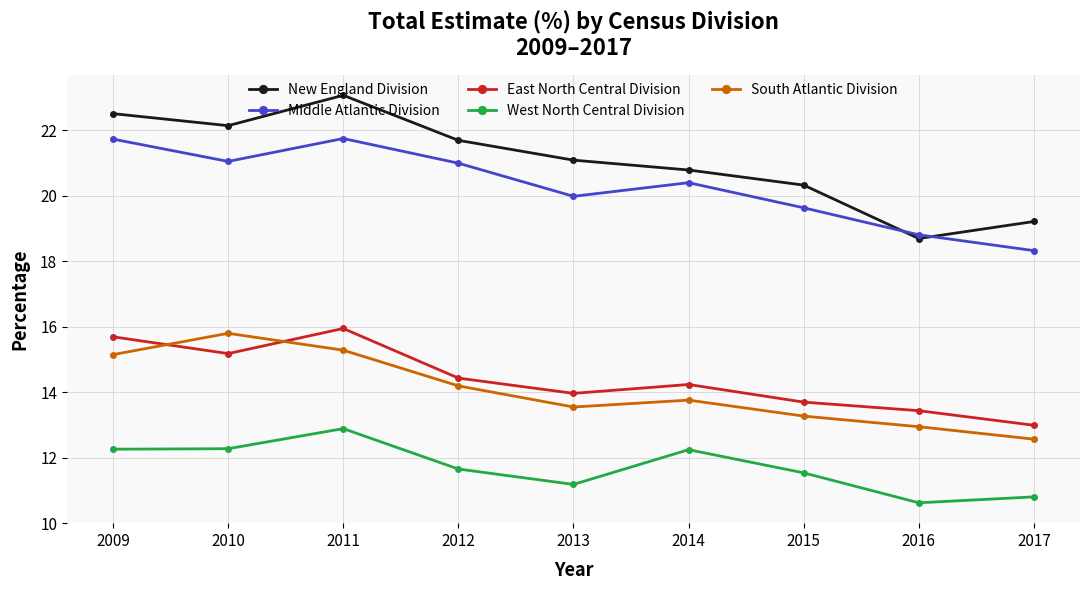

What is the maximum value for East North Central Division?

15.9